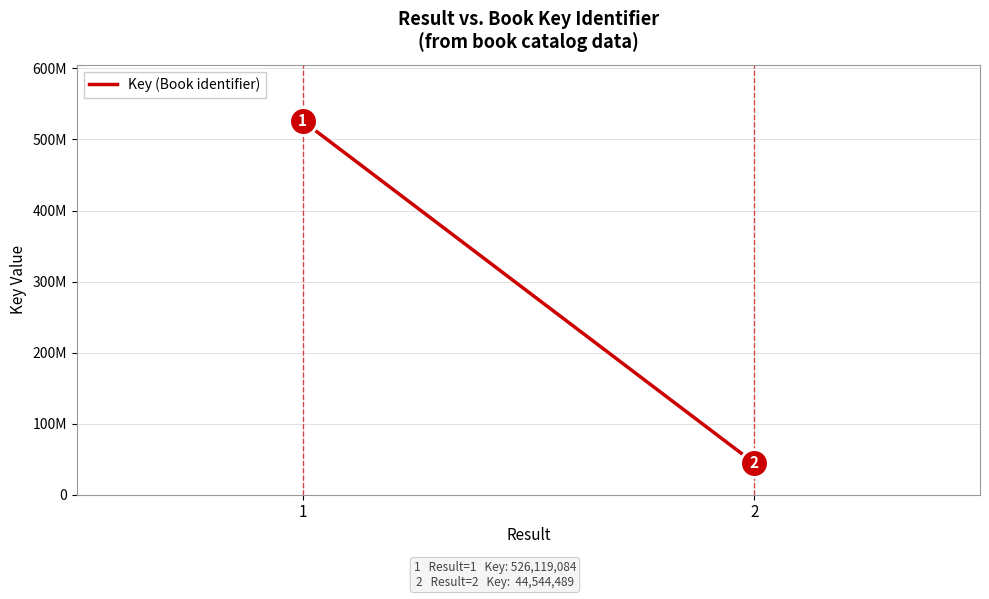

How many lines are shown in the chart?

1